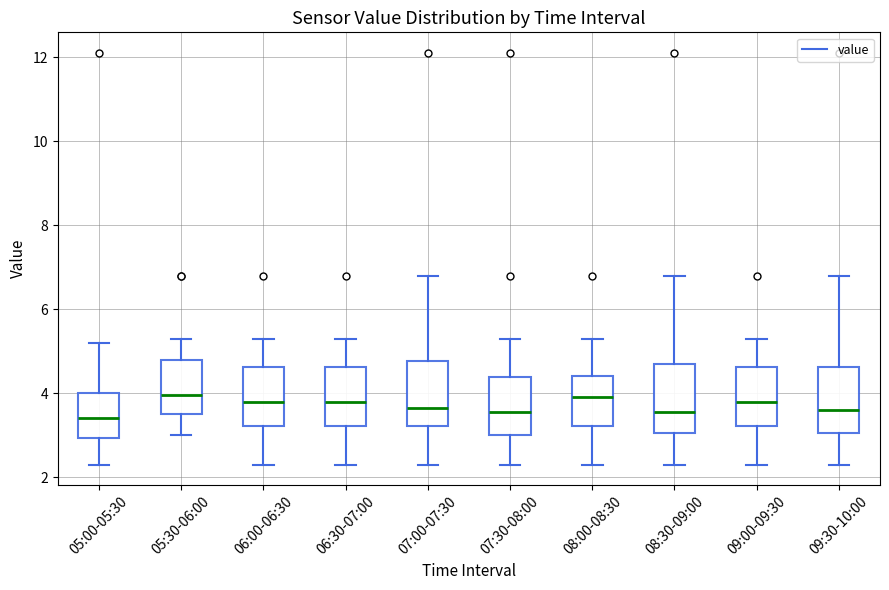

Reading left to right, transcribe this box plot: for each box, give where its median line is, the range the box spans, and where its two whiskers end, as read against the y-axis. The values are not printed on the chart, so give them approximately, as read against the axis.

05:00-05:30: median 3.4, box 3.0 to 4.0, whiskers 2.4 to 5.2
05:30-06:00: median 4.0, box 3.6 to 4.8, whiskers 3.0 to 5.4
06:00-06:30: median 3.8, box 3.2 to 4.6, whiskers 2.4 to 5.4
06:30-07:00: median 3.8, box 3.2 to 4.6, whiskers 2.4 to 5.4
07:00-07:30: median 3.6, box 3.2 to 4.8, whiskers 2.4 to 6.8
07:30-08:00: median 3.6, box 3.0 to 4.4, whiskers 2.4 to 5.4
08:00-08:30: median 4.0, box 3.2 to 4.4, whiskers 2.4 to 5.4
08:30-09:00: median 3.6, box 3.0 to 4.8, whiskers 2.4 to 6.8
09:00-09:30: median 3.8, box 3.2 to 4.6, whiskers 2.4 to 5.4
09:30-10:00: median 3.6, box 3.0 to 4.6, whiskers 2.4 to 6.8